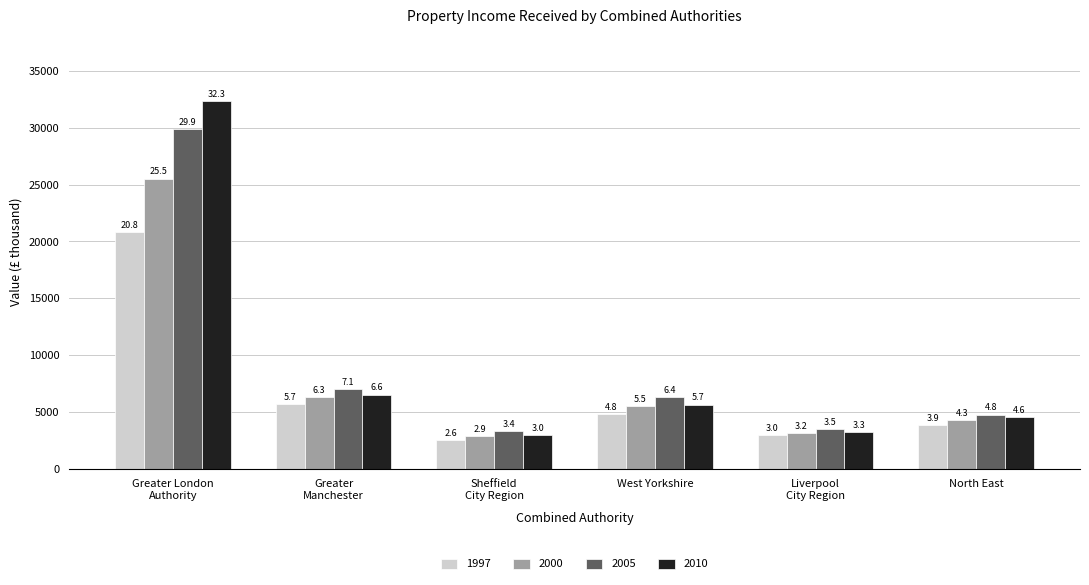

What position from the right is West Yorkshire?

3